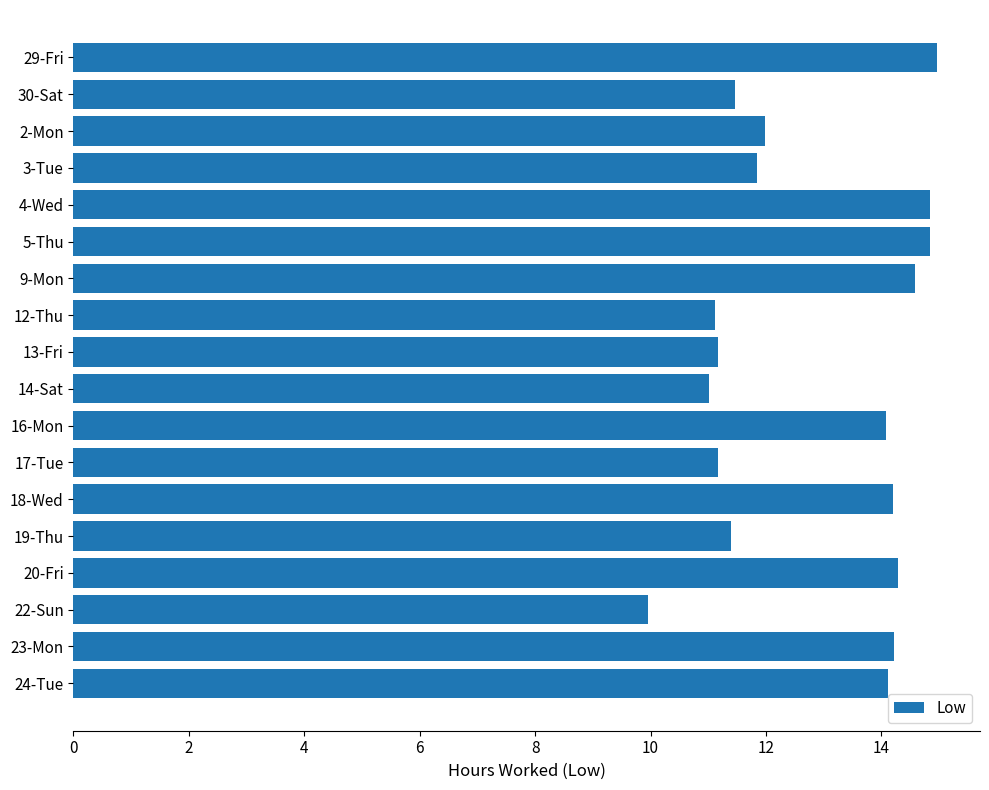

How many data points does each series have?

18